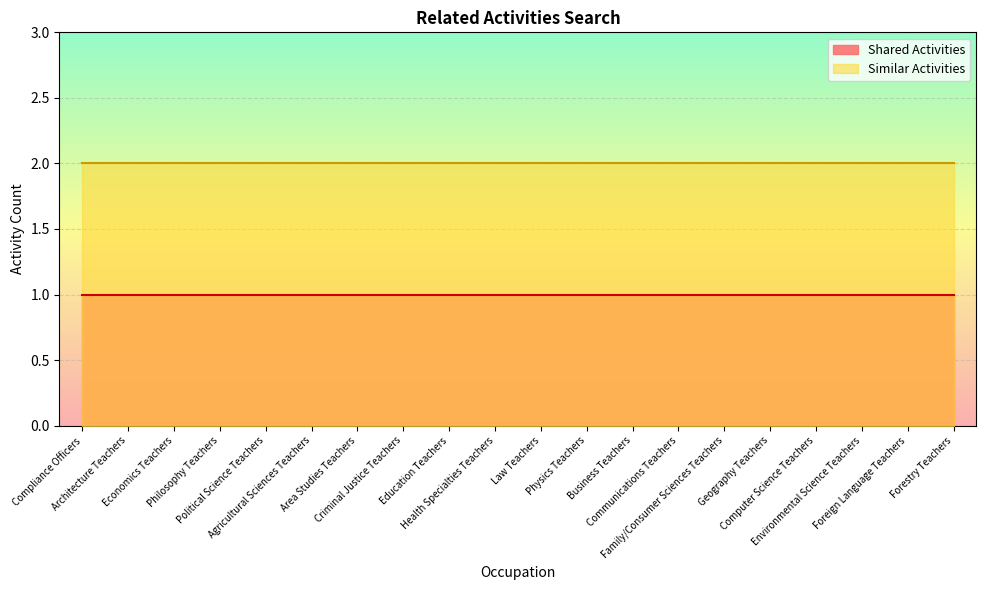

What is the sum of the Similar Activities values at Area Studies Teachers and Health Specialties Teachers?

4